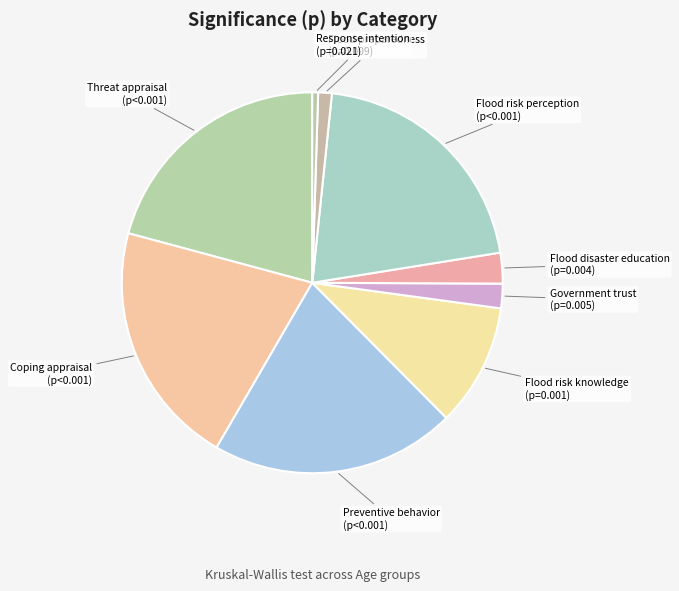

Is it true that Flood risk perception is 21% of the pie?

True